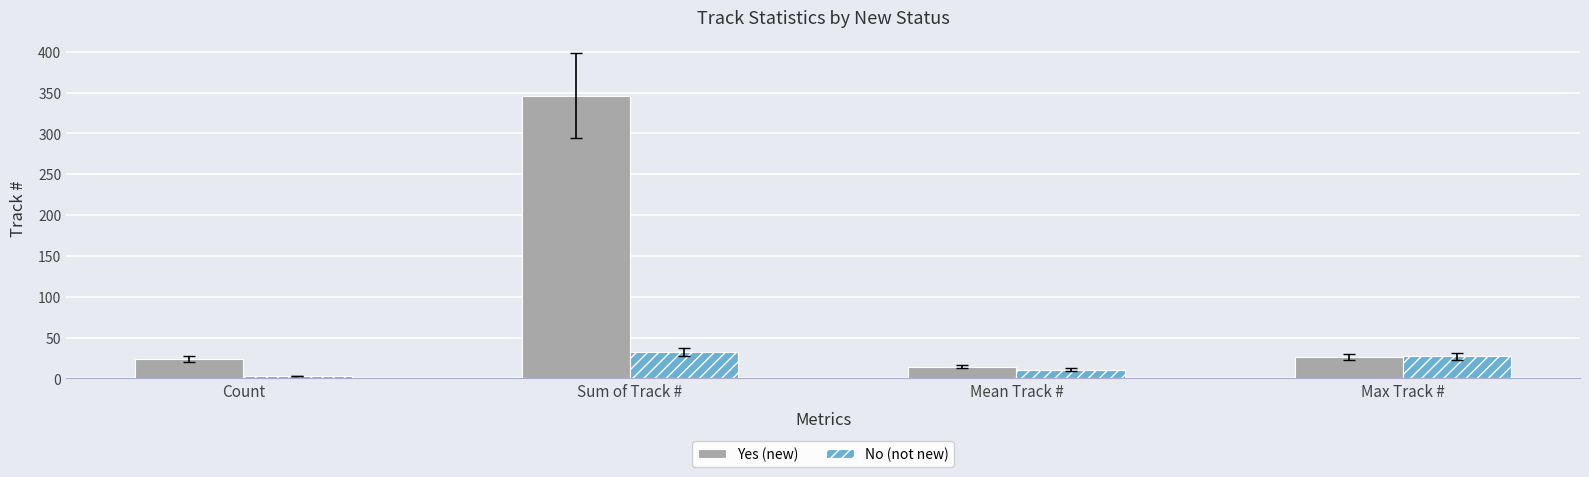

Does the chart contain stacked bars?

No